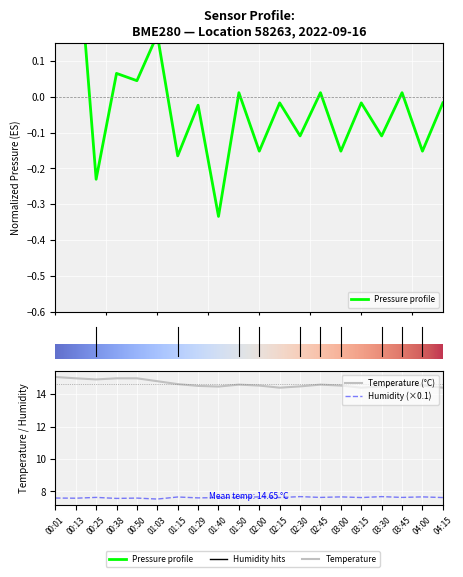

Which series changed the most between 00:13 and 03:00?

pressure